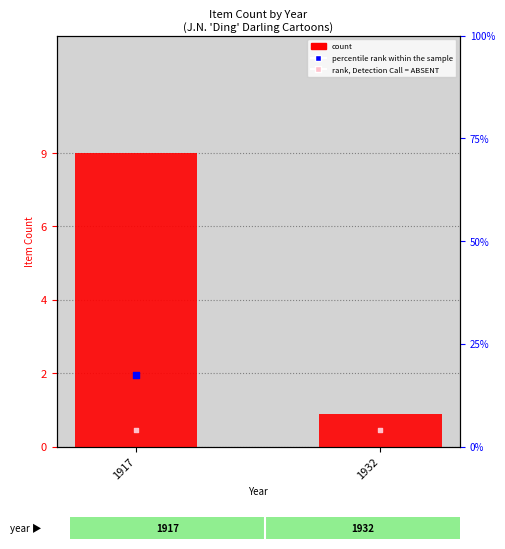

Between 1917 and 1932, which is larger?

1917